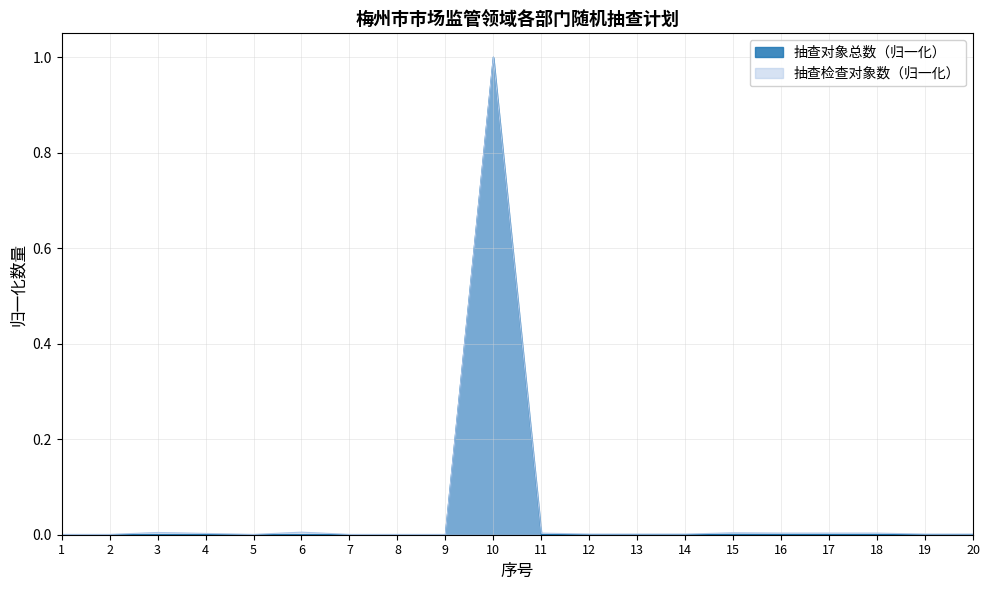

True or false: 抽查检查对象数 and 抽查对象总数 intersect in this chart.

False